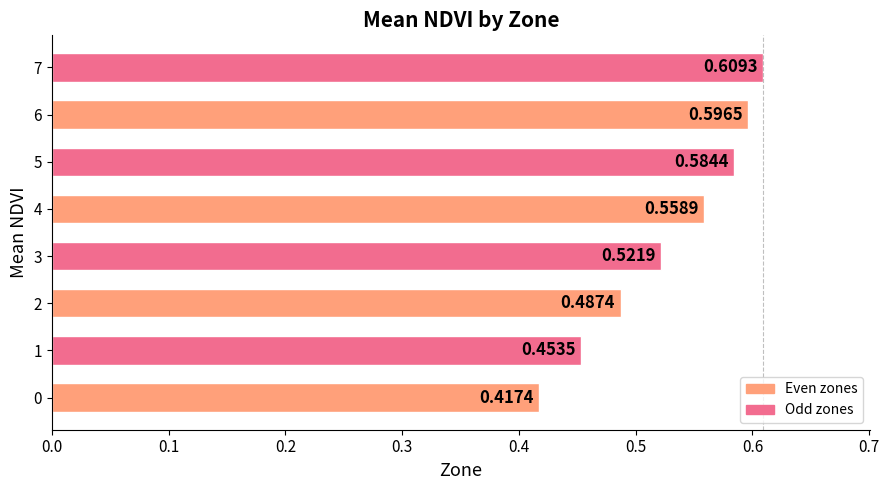

List the labels in order of value, largest first.

7, 6, 5, 4, 3, 2, 1, 0